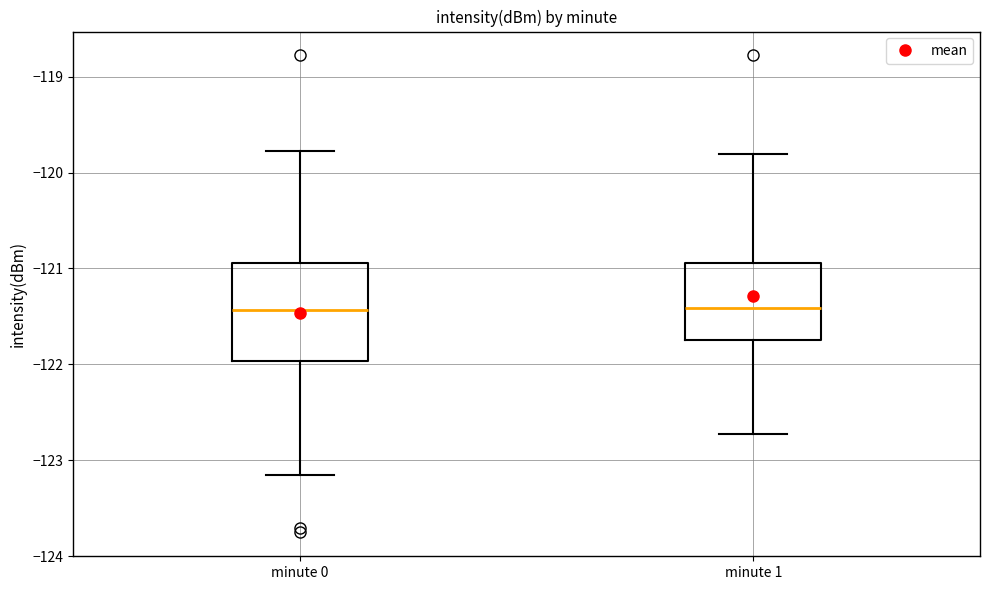

Reading left to right, read every box against the y-axis: the position of its median line, the range the box covers, and the ends of its whiskers. The values are not printed on the chart, so give them approximately, as read against the axis.

minute 0: median -121.4, box -122.0 to -120.9, whiskers -123.2 to -119.8
minute 1: median -121.4, box -121.7 to -120.9, whiskers -122.7 to -119.8